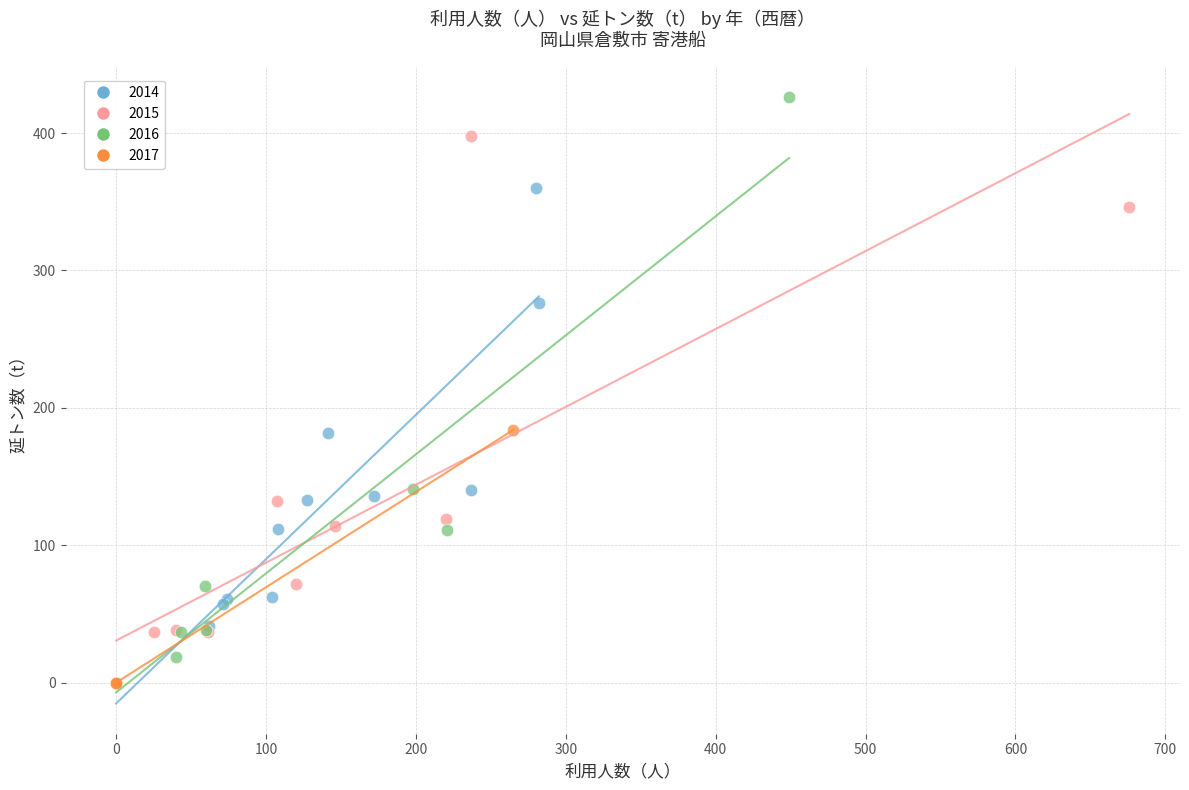

Which series reaches the maximum Y coordinate?

2016